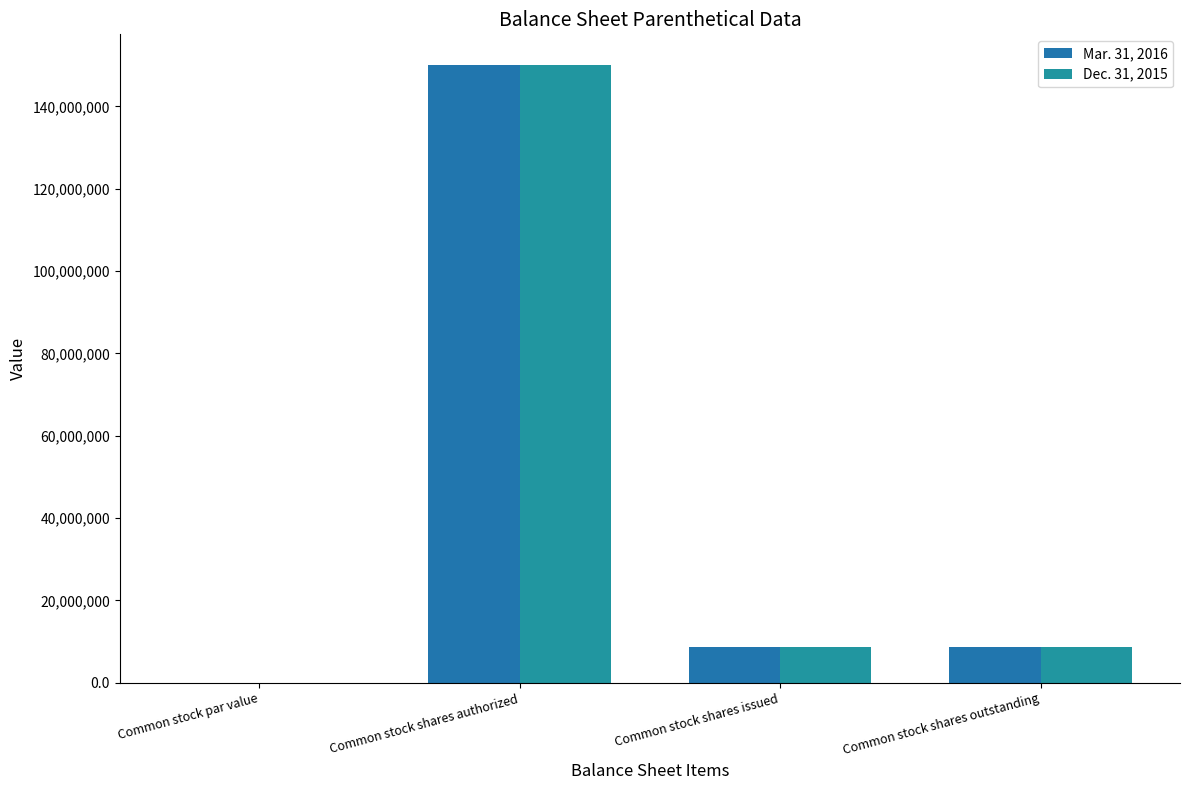

Which series has the widest spread of values?

Mar. 31, 2016